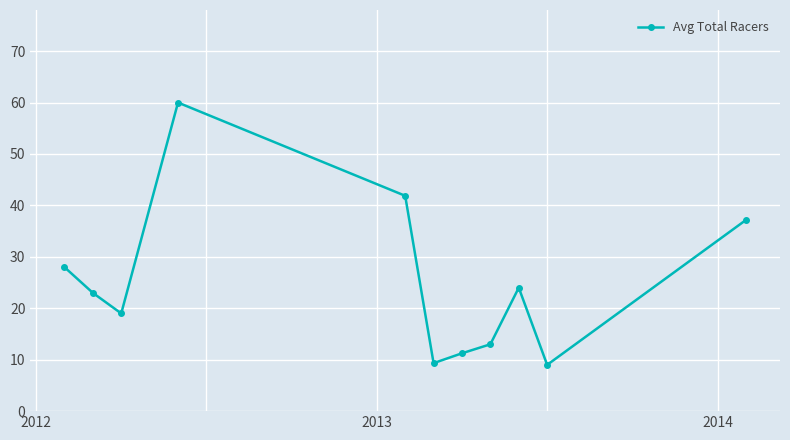

How many data points are less than 23?

5